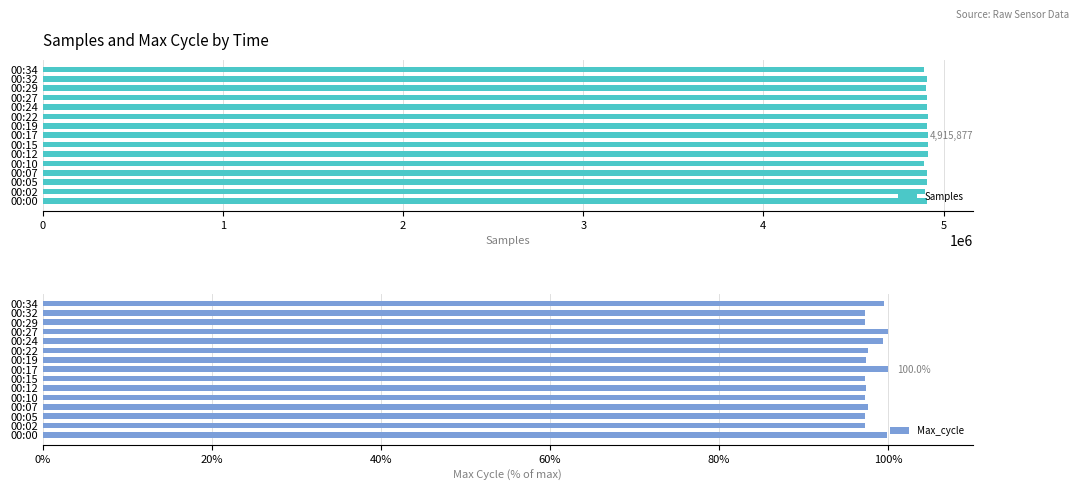

What is the highest value of the Max_cycle series?

100.0